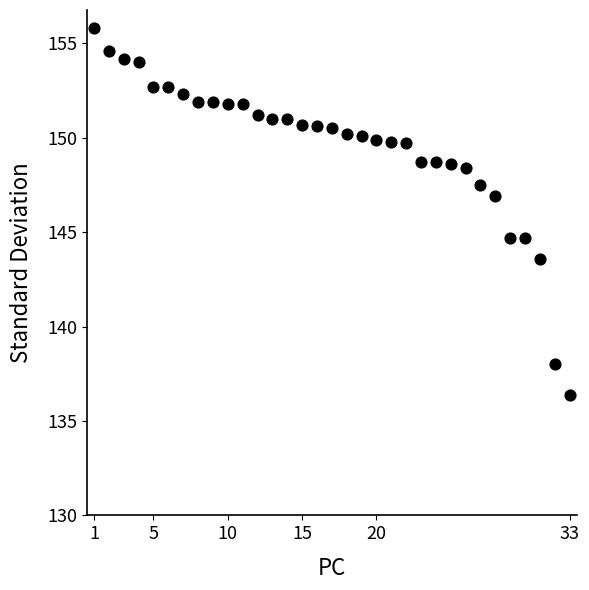

What Y value in the scatter plot is closest to 146?

146.9